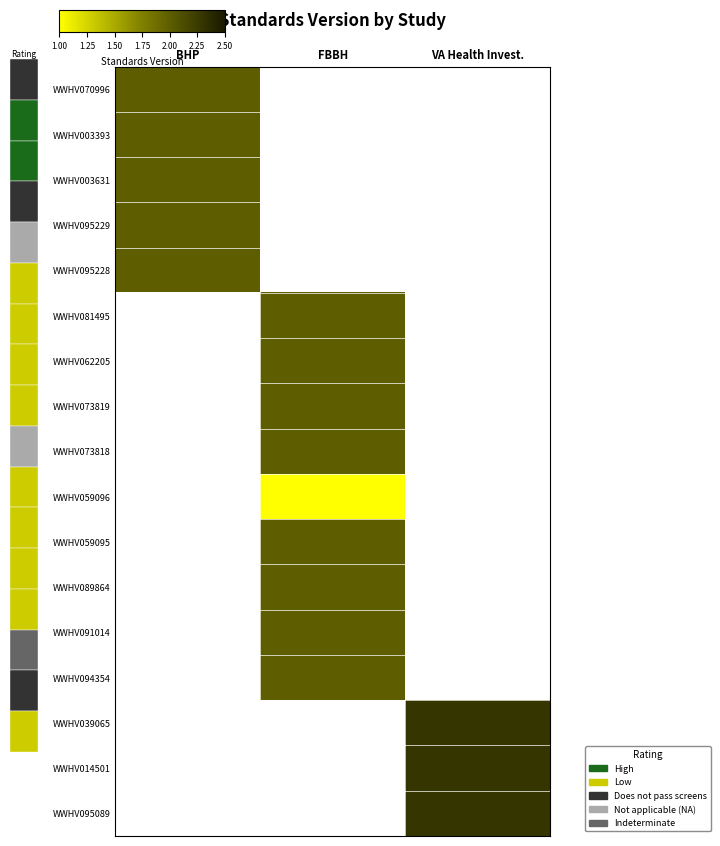

At which category does the chart reach its peak across all series?

VA Health Invest.